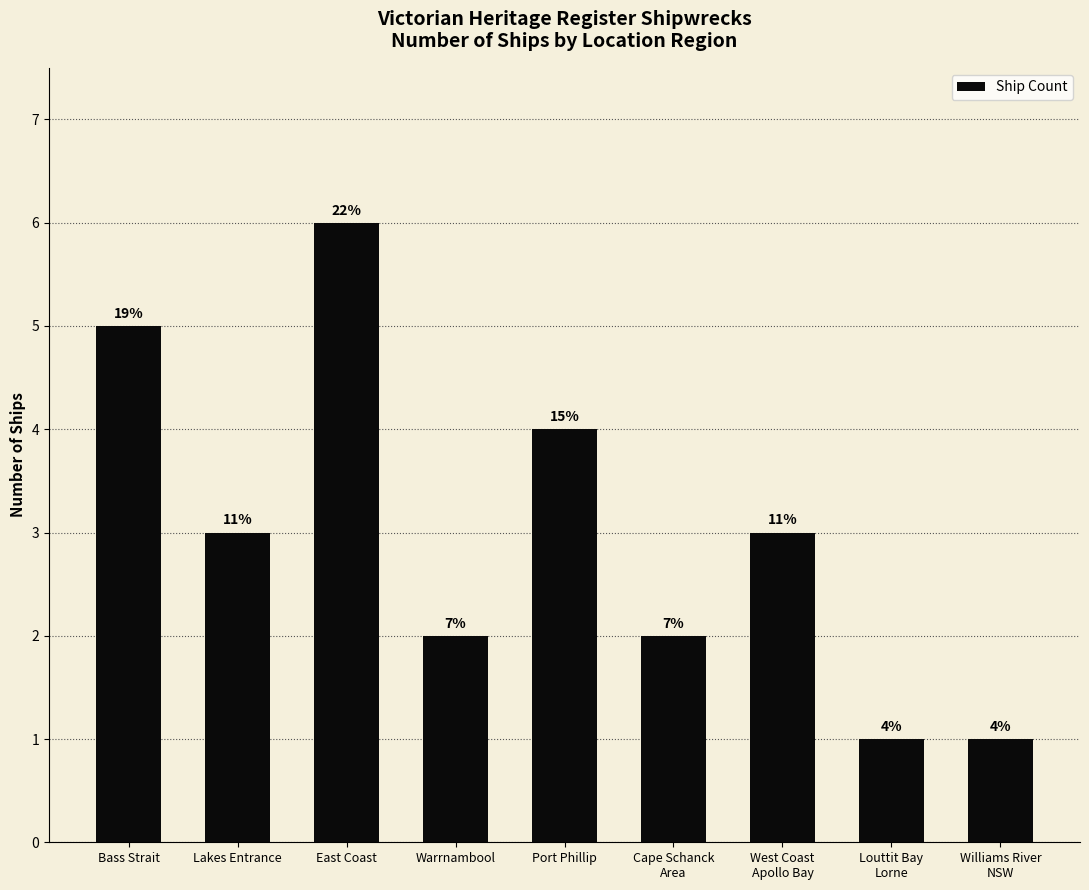

What is the average value?

3